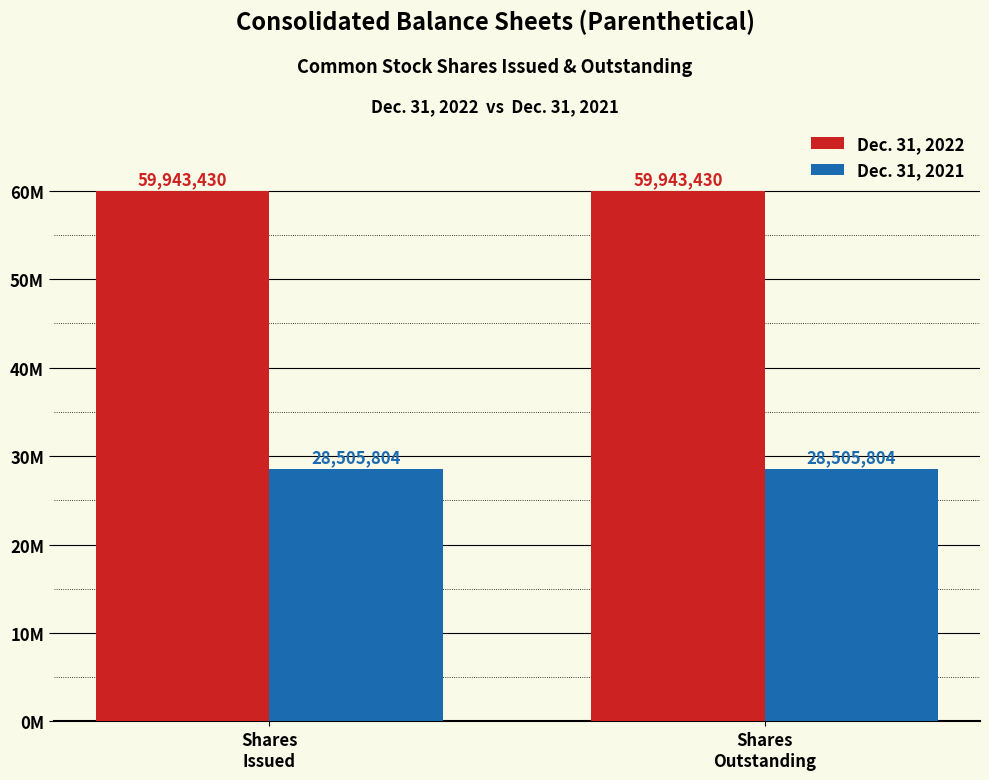

What position from the right is Shares
Issued?

2